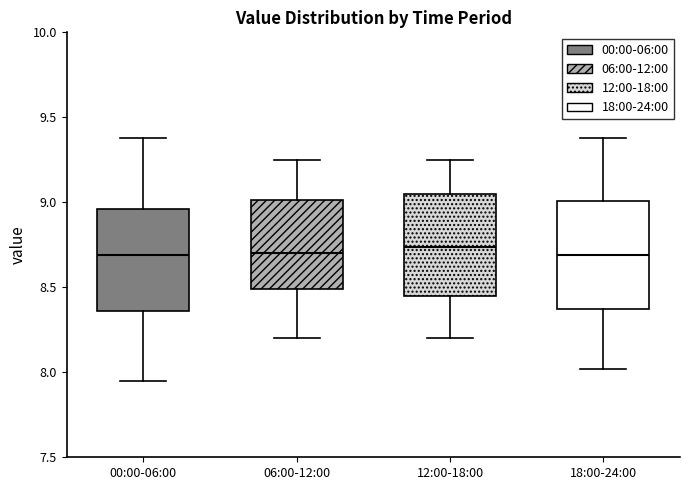

Where does the median line of the box for 06:00-12:00 sit on the y-axis? The values are not printed on the chart, so give them approximately, as read against the axis.

8.70